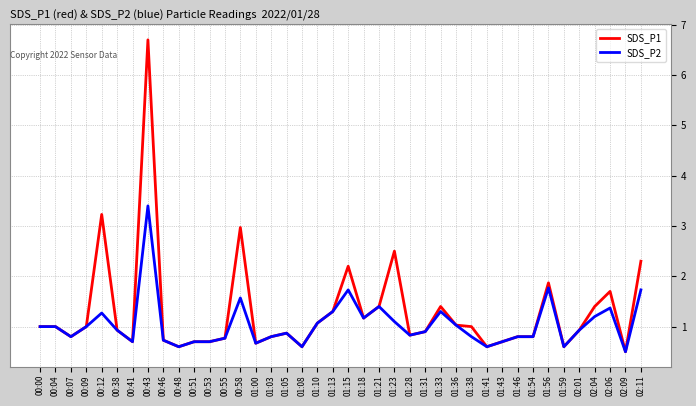

What is the maximum value shown in the chart?

6.7